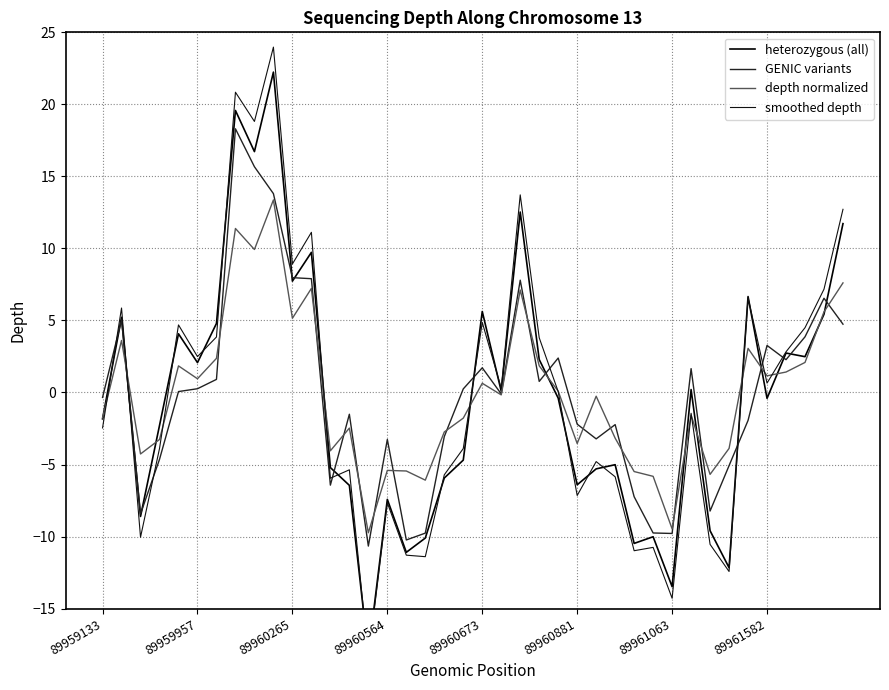

Reading left to right, extract all data points from this chart.

heterozygous (all): -1.8	5.2	-8.6	-2.3	4.1	2.1	4.8	19.6	16.7	22.2	7.7	9.7	-5.2	-6.4	-18.2	-7.4	-11.1	-10.1	-5.9	-4.7	5.6	0.1	12.5	2.3	-0.4	-6.4	-5.3	-5.0	-10.5	-10.0	-13.5	0.2	-9.6	-12.2	6.7	-0.4	2.7	2.5	5.4	11.7
GENIC variants: -0.3	5.0	-8.4	-4.6	0.1	0.3	0.9	18.3	15.7	13.8	8.0	7.9	-6.4	-1.5	-10.7	-3.3	-10.2	-9.8	-3.1	0.3	1.7	-0.1	7.8	0.8	2.4	-2.2	-3.2	-2.2	-7.2	-9.8	-9.8	1.7	-8.2	-5.1	-1.9	3.3	2.3	3.9	6.5	4.7
depth normalized: -1.8	3.6	-4.3	-3.3	1.8	1.0	2.4	11.4	9.9	13.4	5.2	7.2	-4.0	-2.5	-9.7	-5.4	-5.4	-6.1	-2.7	-1.8	0.6	-0.2	7.1	1.9	0.1	-3.5	-0.3	-3.2	-5.5	-5.8	-9.5	-1.6	-5.7	-3.9	3.1	1.2	1.4	2.1	5.6	7.6
smoothed depth: -2.5	5.9	-10.0	-3.9	4.7	2.5	3.9	20.8	18.8	24.0	8.9	11.1	-6.0	-5.4	-18.4	-7.7	-11.3	-11.4	-5.7	-3.9	4.9	0.3	13.7	3.8	0.1	-7.1	-4.8	-5.9	-11.0	-10.8	-14.3	-1.4	-10.5	-12.4	6.6	0.7	2.8	4.5	7.2	12.7